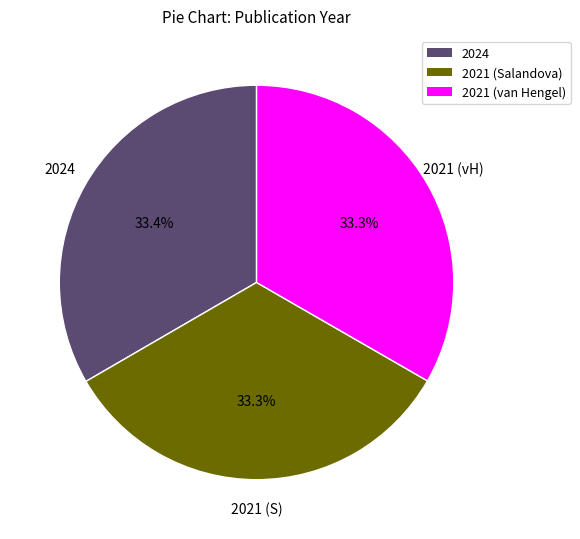

How much of the chart is everything except 2021 (van Hengel)?

66.7%